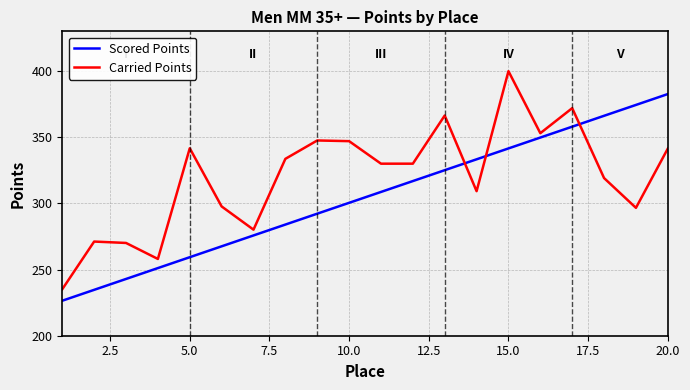

Does the chart have visible grid lines?

Yes